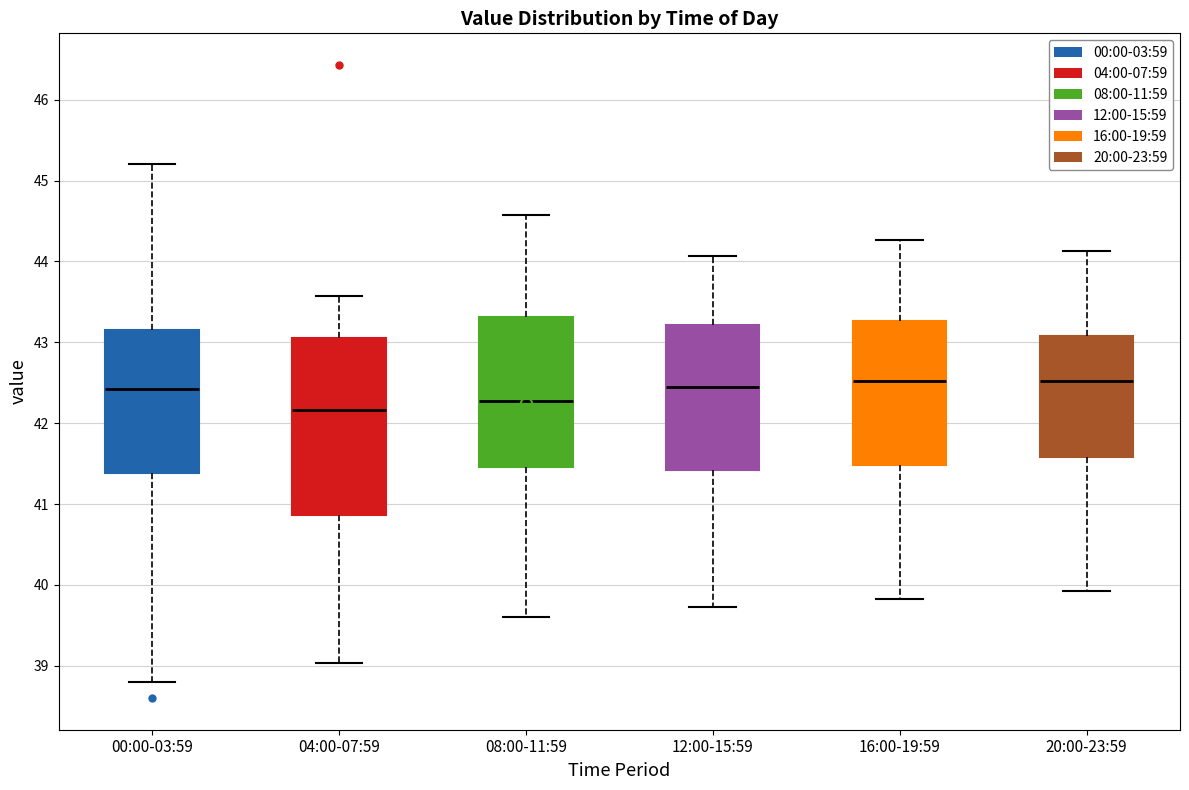

Comparing the boxes themselves (not the whiskers), which one is the tallest?

04:00-07:59